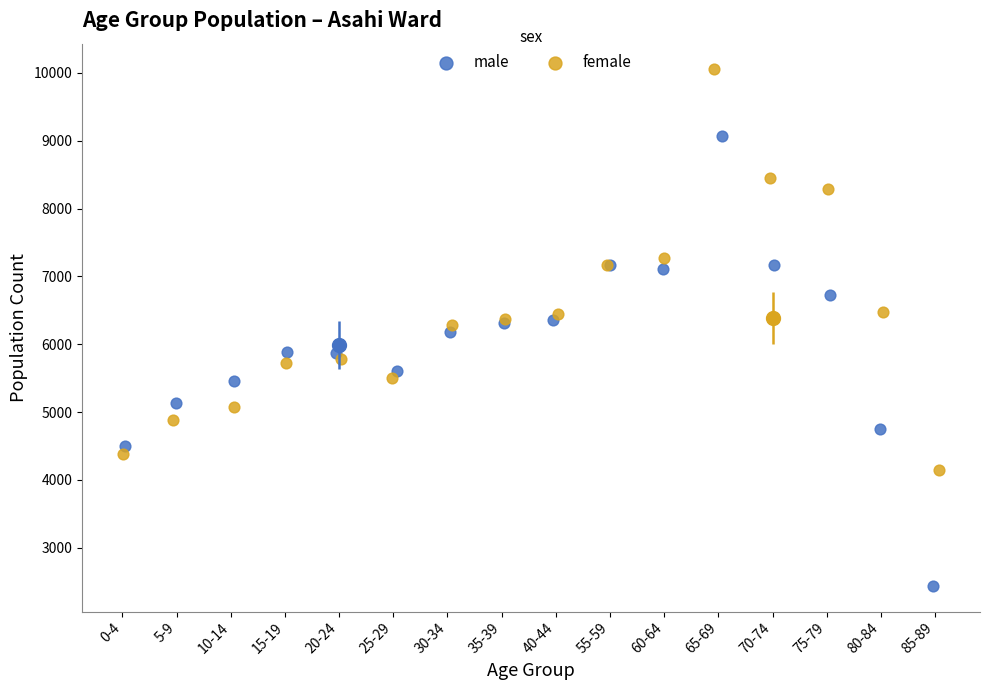

Which series has the largest Y range (max minus min)?

male